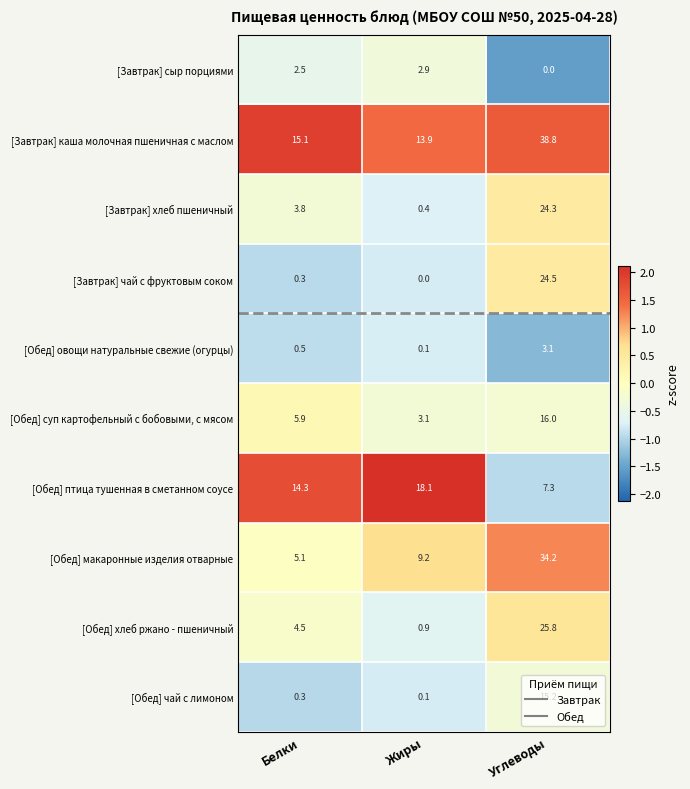

What is the spread (max minus min) of values at Углеводы?

38.8